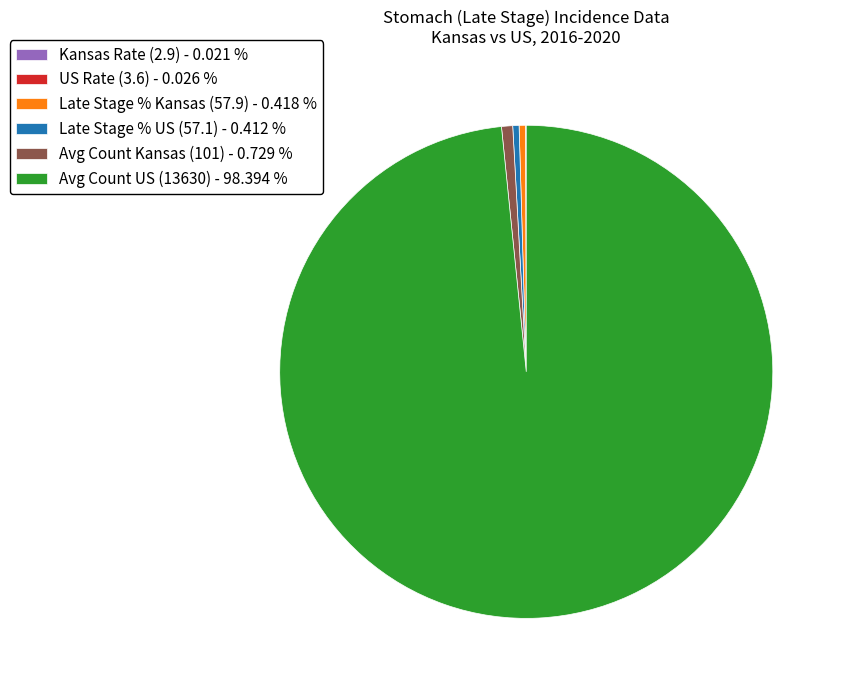

Does any single category account for the majority?

Yes